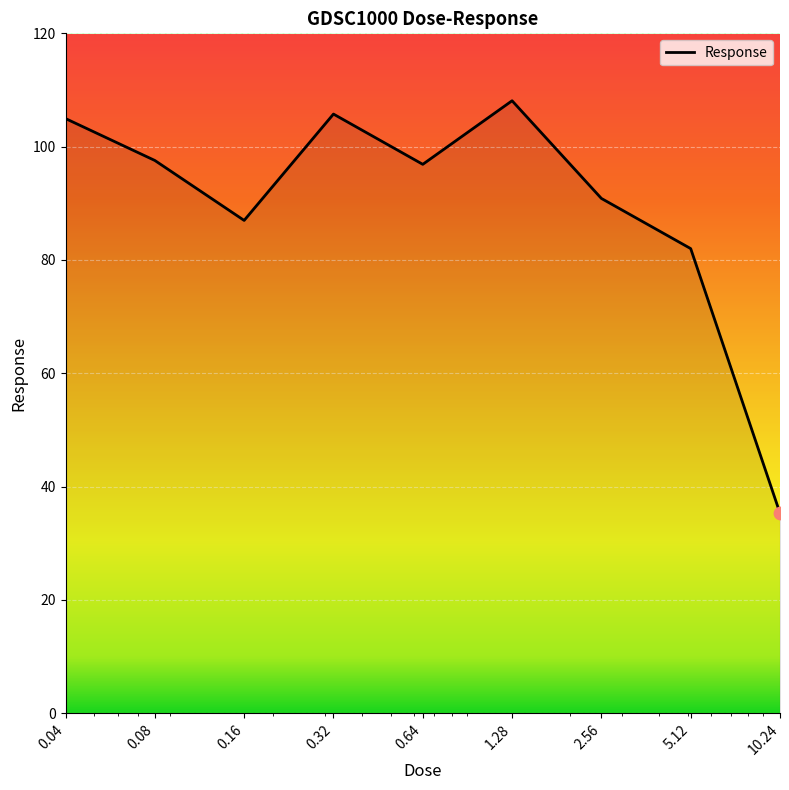

What is the smallest value displayed?

35.3